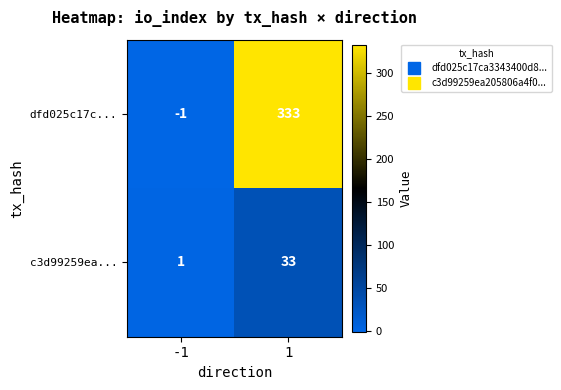

What is the minimum value shown in the chart?

-1